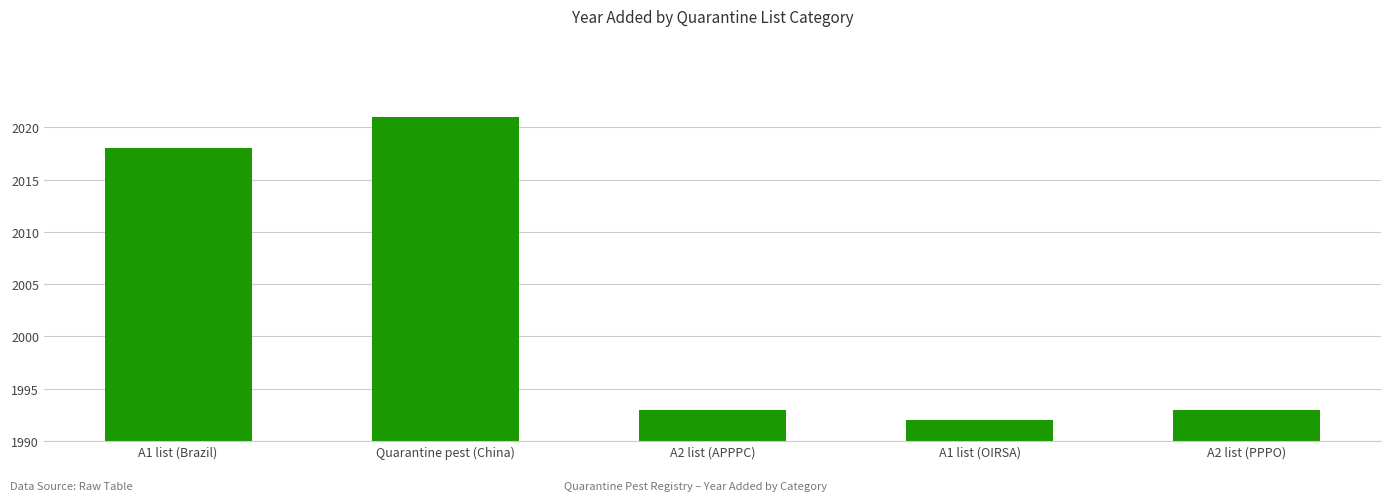

What is the label of the 2nd bar from the left?

Quarantine pest (China)